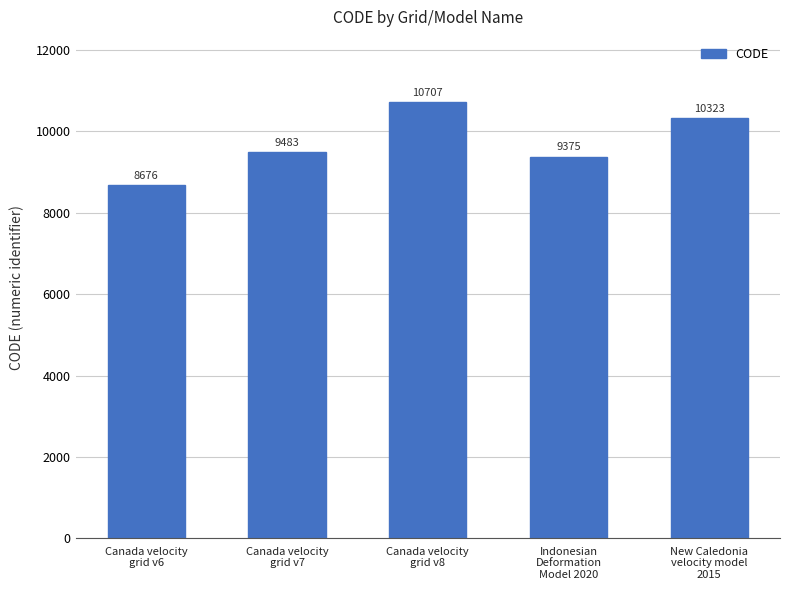

Read the value at Indonesian
Deformation
Model 2020, to the nearest 100.

9400